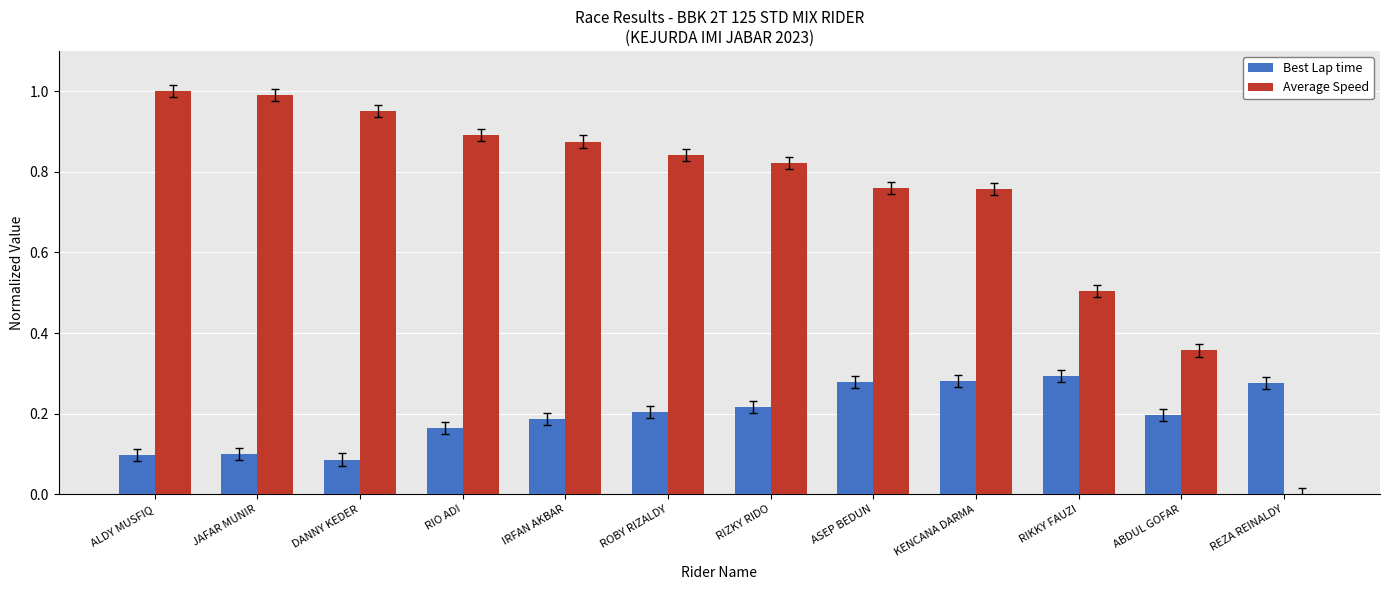

The Best Lap time series shows 0.1 at DANNY KEDER. True or false?

True